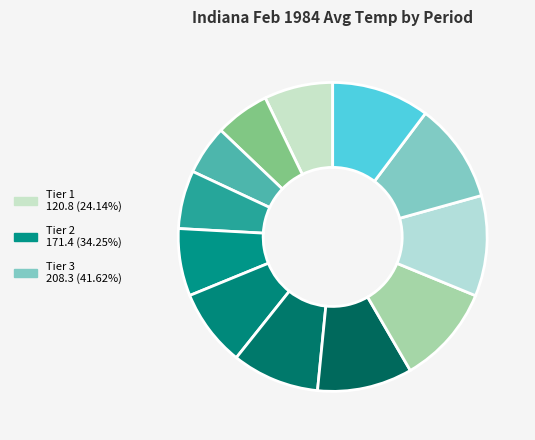

Count the number of slices in the pie.

12